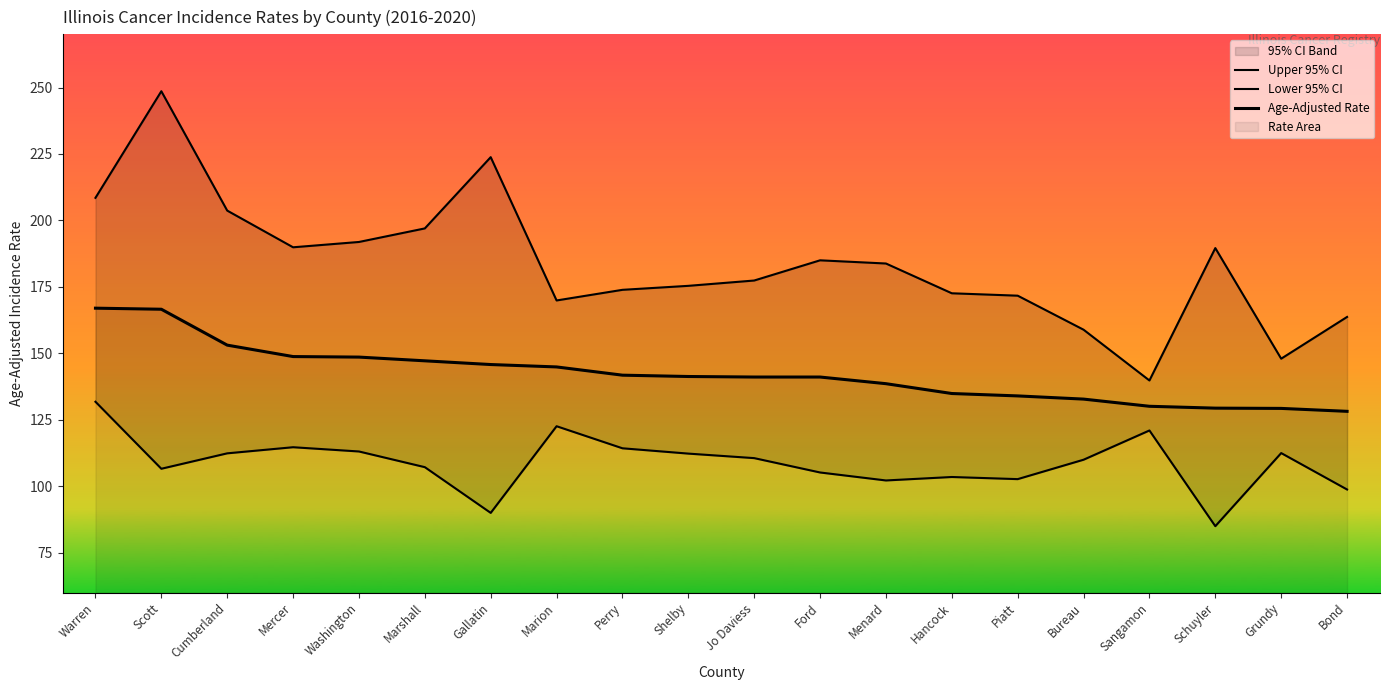

What is the difference between the maximum and minimum values in the Age-Adjusted Rate series?

38.8